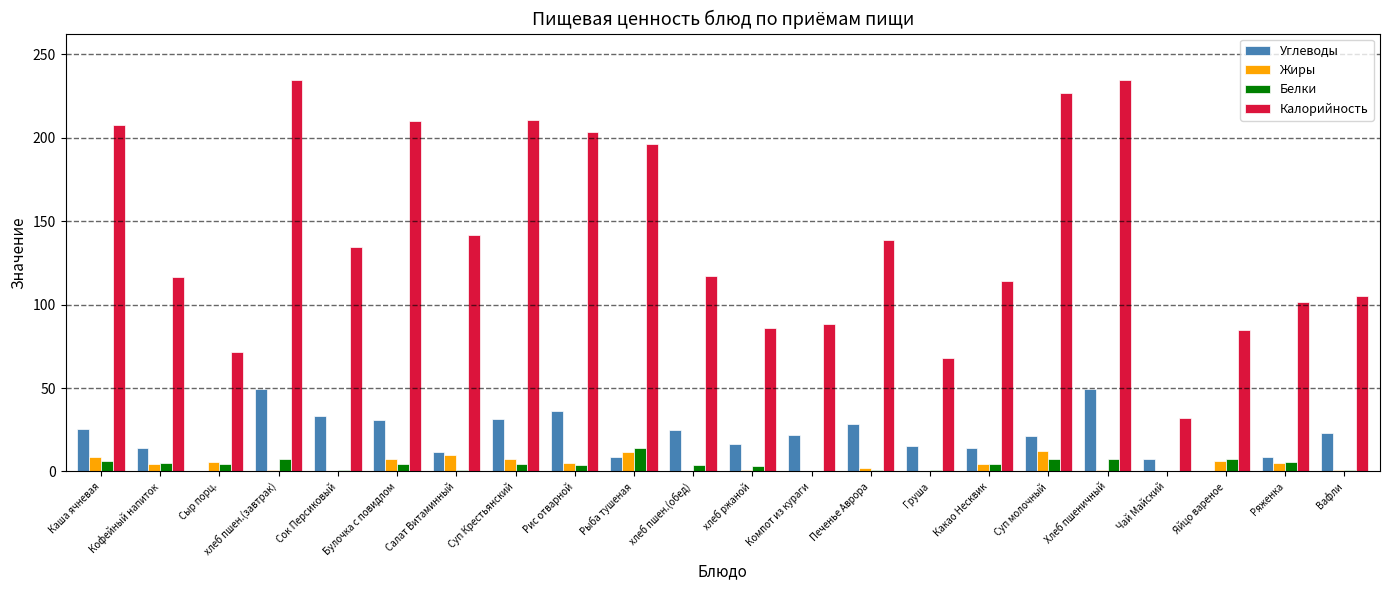

What is the sum of all Белки values?

94.5